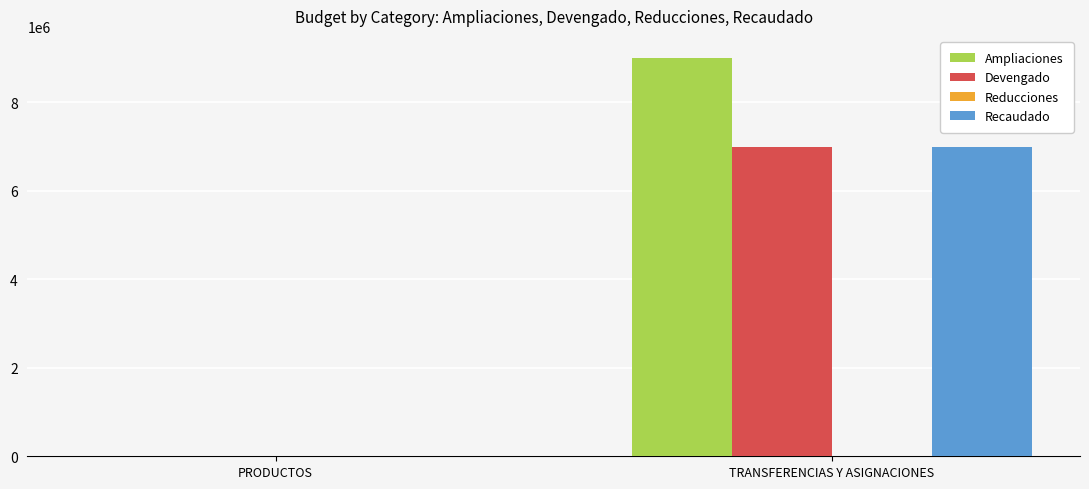

Which series changed the most between PRODUCTOS and TRANSFERENCIAS Y ASIGNACIONES?

Ampliaciones